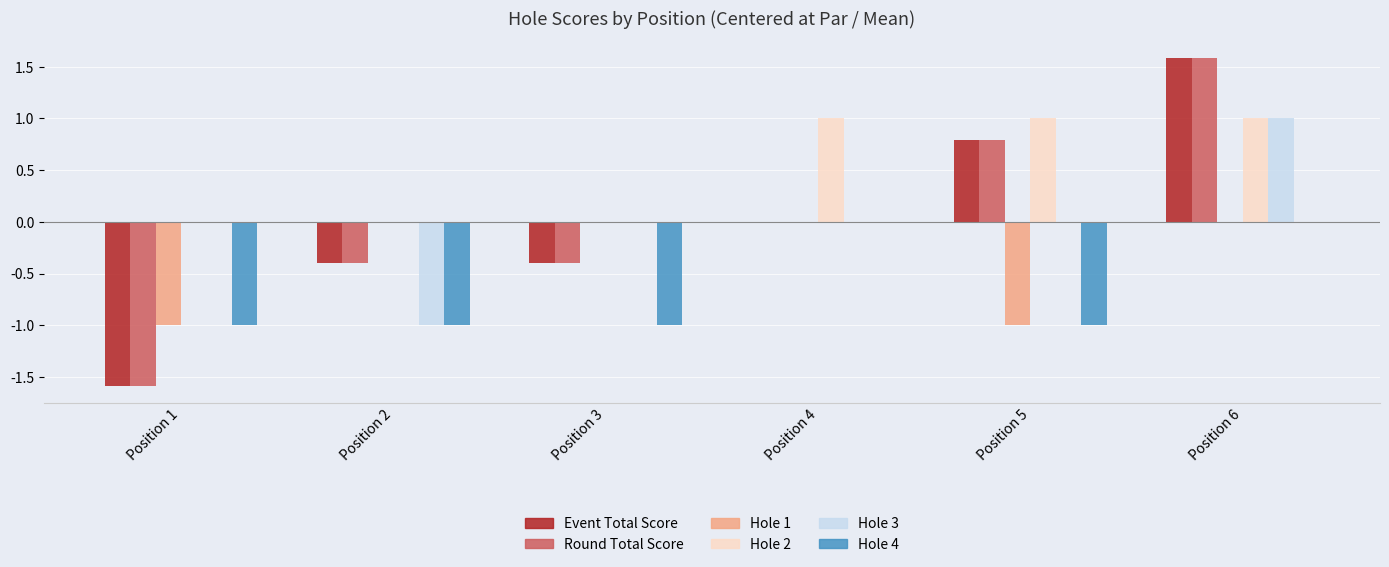

Read the Round Total Score value at Position 5.

0.8